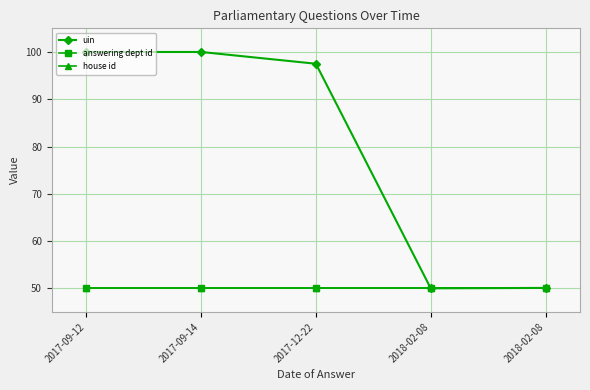

At which category is the sum across all series the highest?

2017-09-14